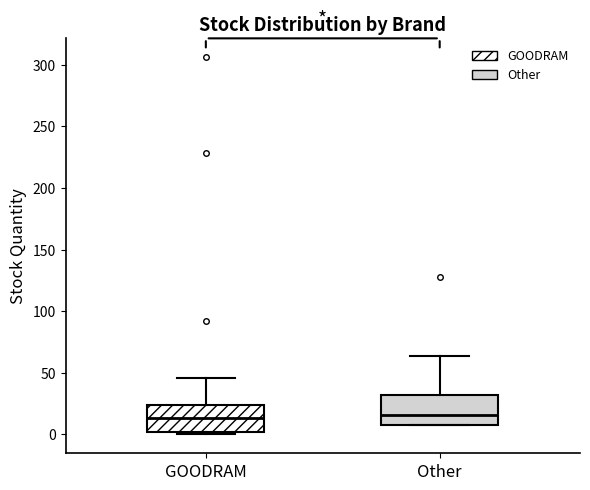

Where does the upper whisker of the box for GOODRAM end on the y-axis? The values are not printed on the chart, so give them approximately, as read against the axis.

45